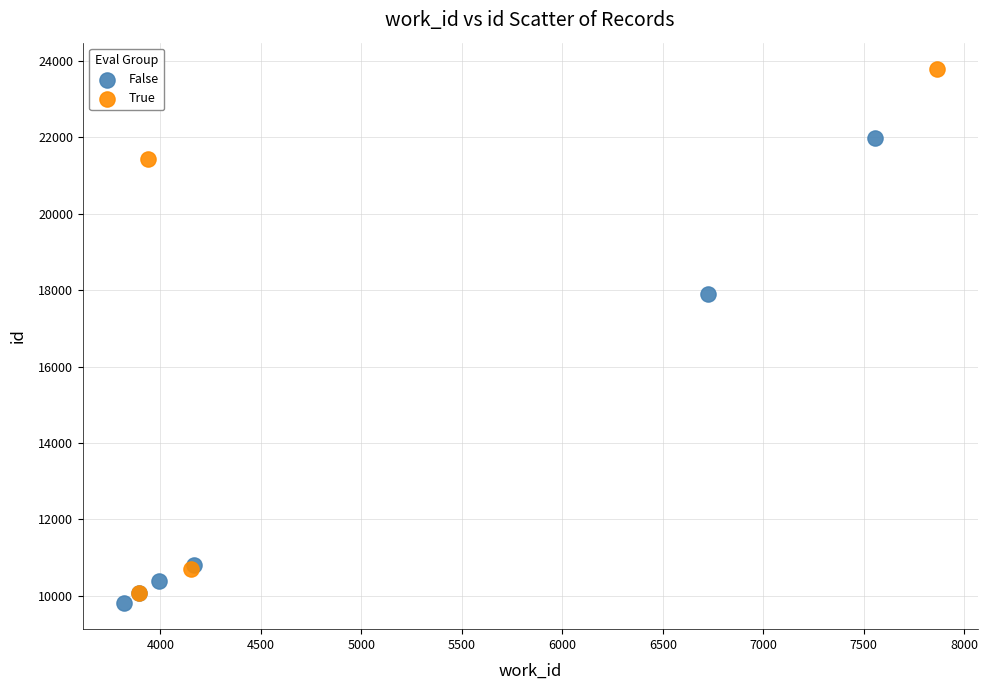

What are all the series names shown in the legend?

False, True